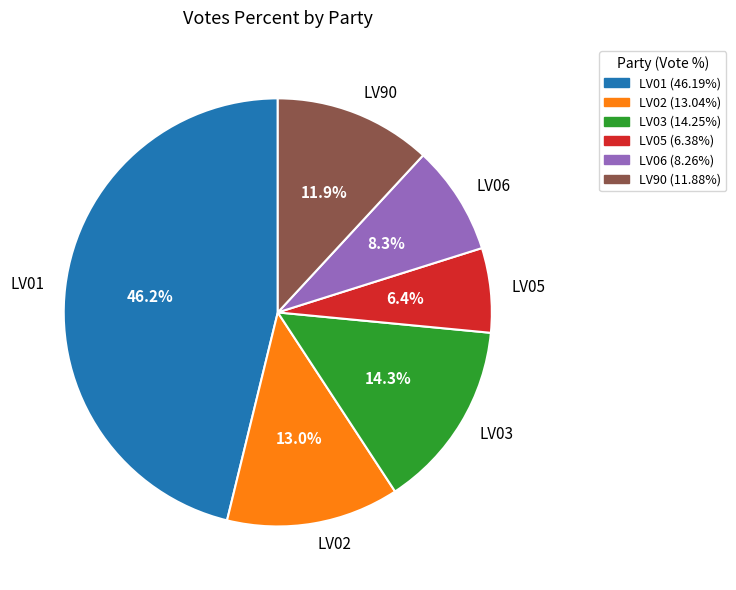

To the nearest percent, what percentage of the pie is LV05?

6%